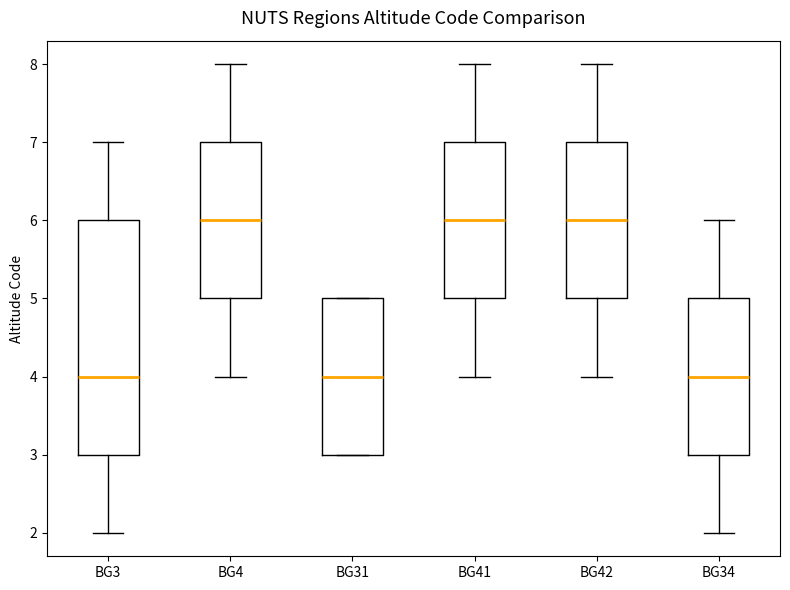

Where does the median line of the box for BG41 sit on the y-axis? The values are not printed on the chart, so give them approximately, as read against the axis.

6